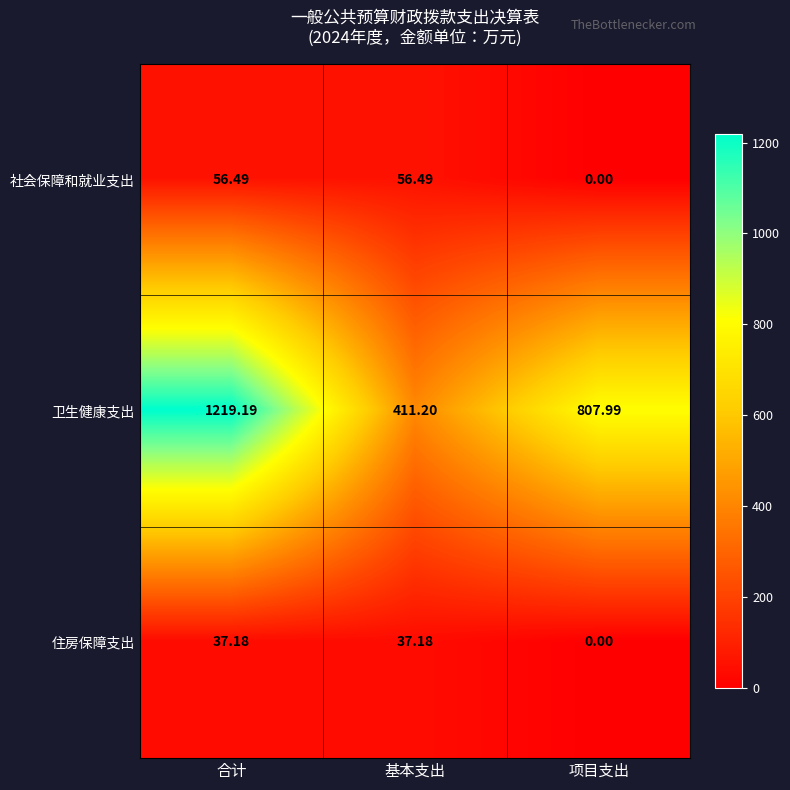

At which category does the chart reach its minimum across all series?

项目支出